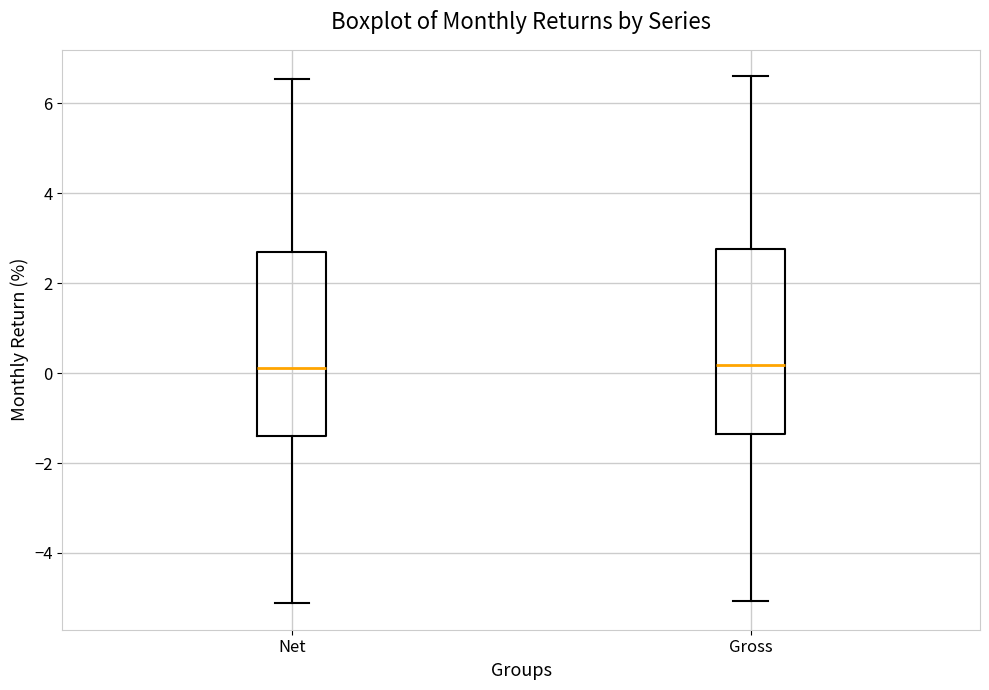

Reading left to right, transcribe this box plot: for each box, give where its median line is, the range the box spans, and where its two whiskers end, as read against the y-axis. The values are not printed on the chart, so give them approximately, as read against the axis.

Net: median 0.2, box -1.4 to 2.6, whiskers -5.2 to 6.6
Gross: median 0.2, box -1.4 to 2.8, whiskers -5.0 to 6.6